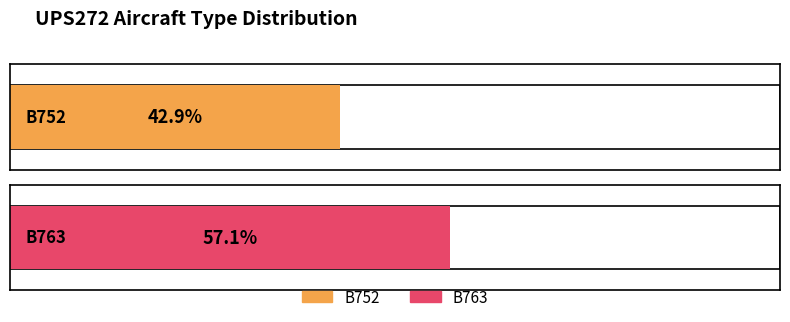

At which category is the sum across all series the highest?

UPS272